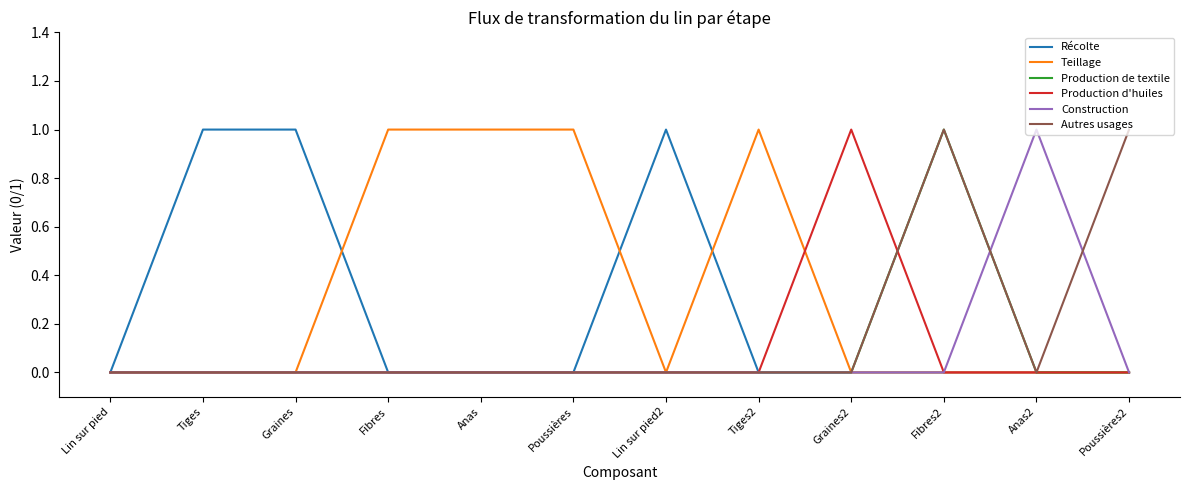

What is the difference between the highest and lowest values at Graines?

1